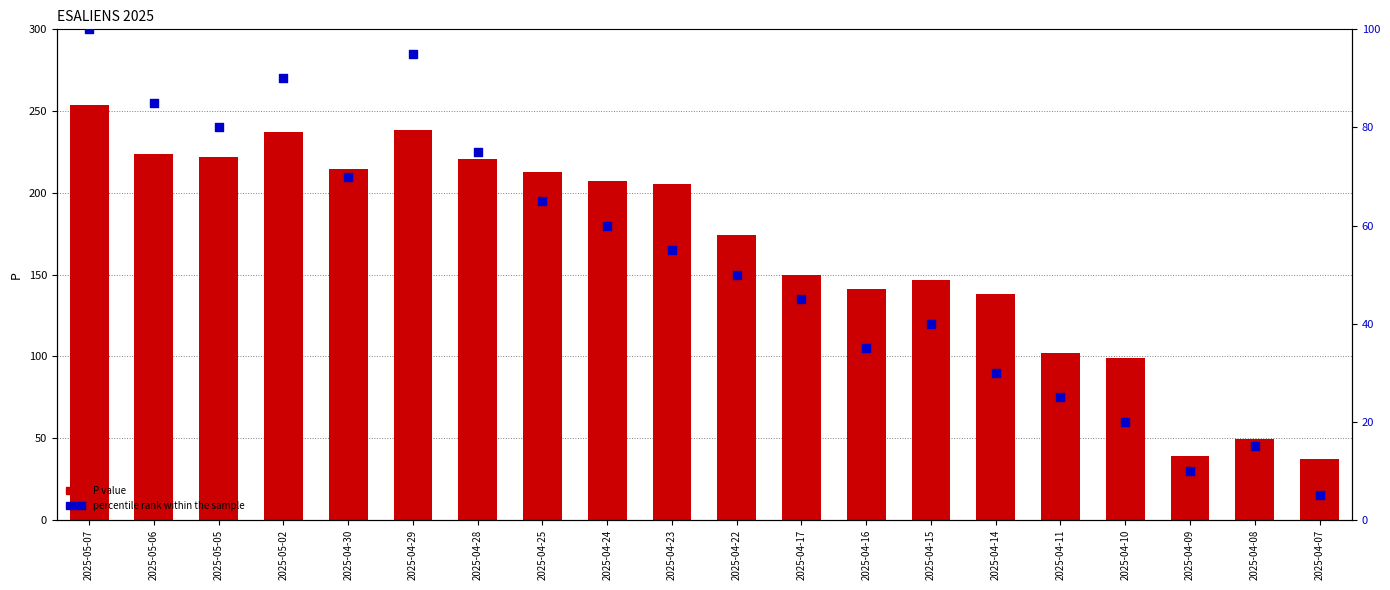

Which series has the widest spread of Y values?

P value